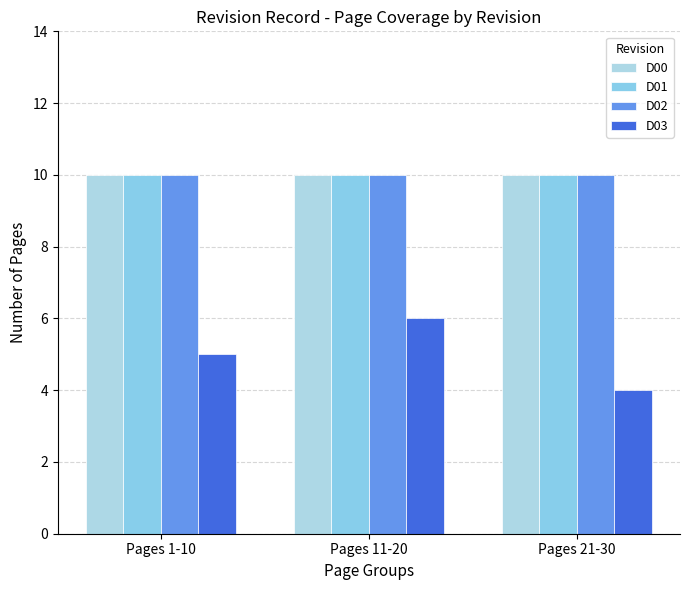

Reading left to right, what are all the values shown in this chart?

D00: Pages 1-10=10	Pages 11-20=10	Pages 21-30=10
D01: Pages 1-10=10	Pages 11-20=10	Pages 21-30=10
D02: Pages 1-10=10	Pages 11-20=10	Pages 21-30=10
D03: Pages 1-10=5	Pages 11-20=6	Pages 21-30=4